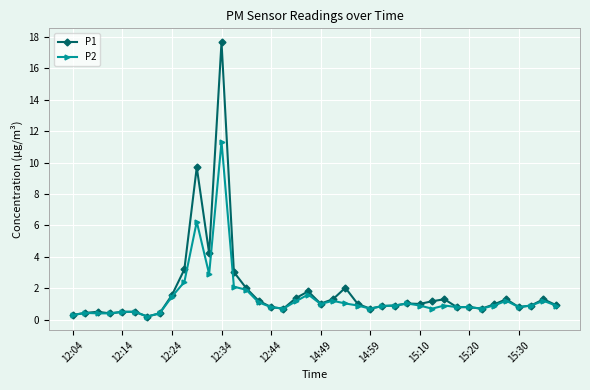

Rank the series by their maximum value, from highest to lowest.

P1, P2